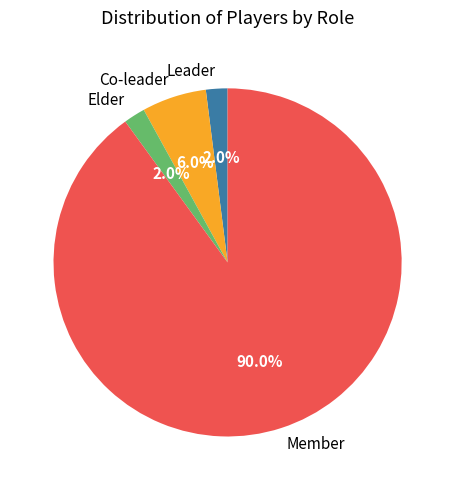

Does Member account for over 50% of the chart?

Yes